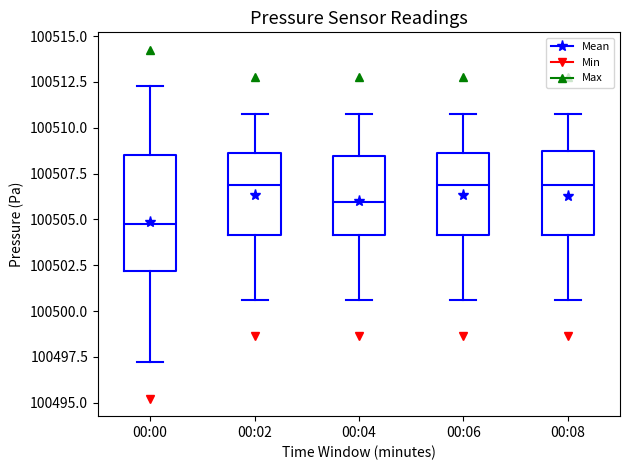

Reading left to right, transcribe this box plot: for each box, give where its median line is, the range the box spans, and where its two whiskers end, as read against the y-axis. The values are not printed on the chart, so give them approximately, as read against the axis.

00:00: median 100505.0, box 100502.0 to 100508.5, whiskers 100497.0 to 100512.5
00:02: median 100507.0, box 100504.0 to 100508.5, whiskers 100500.5 to 100511.0
00:04: median 100506.0, box 100504.0 to 100508.5, whiskers 100500.5 to 100511.0
00:06: median 100507.0, box 100504.0 to 100508.5, whiskers 100500.5 to 100511.0
00:08: median 100507.0, box 100504.0 to 100508.5, whiskers 100500.5 to 100511.0